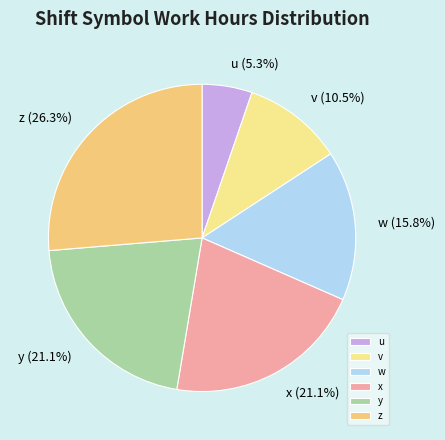

Is there any slice that represents more than half of the pie?

No